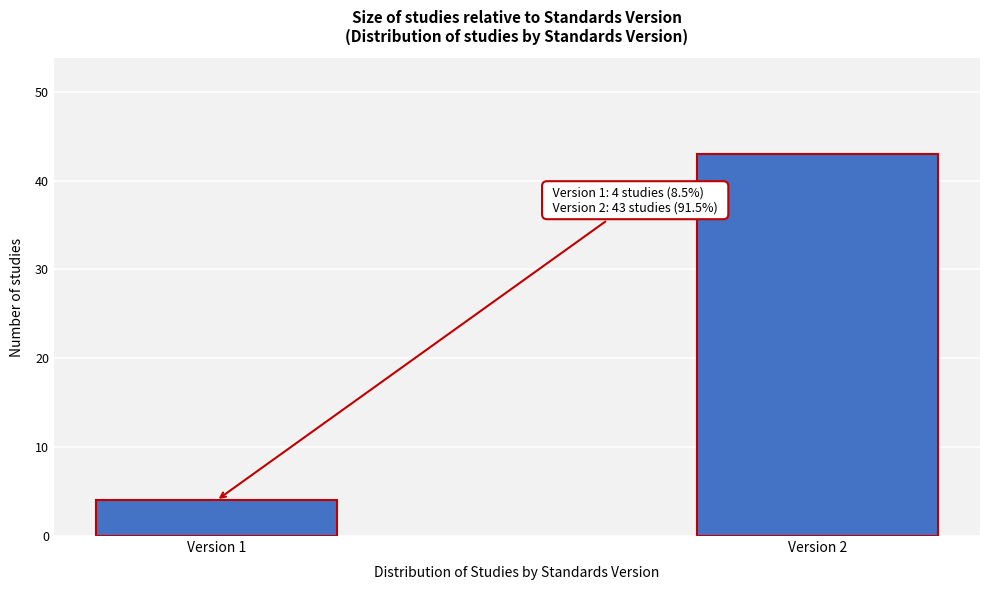

Reading right to left, list all the values displayed in this chart.

43	4